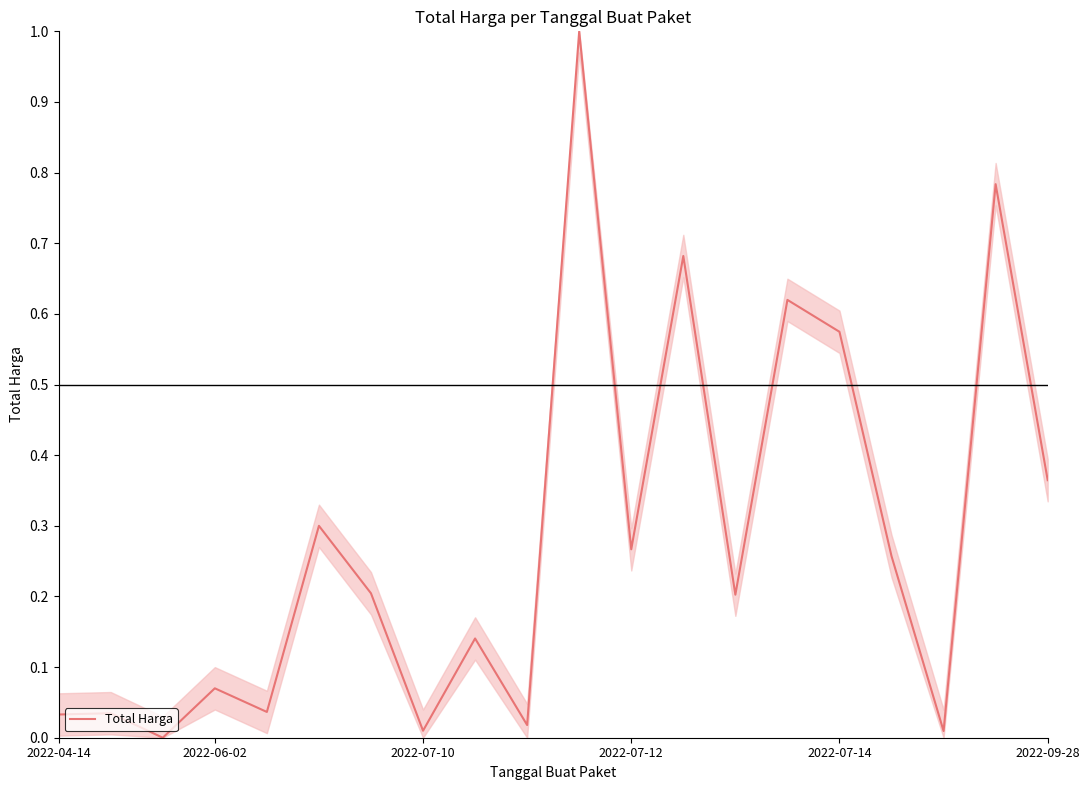

What is the greatest value displayed?

1.0